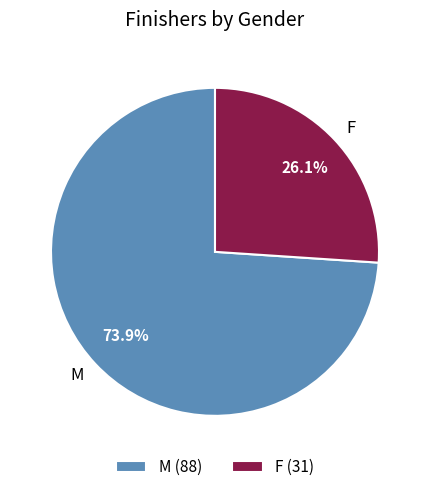

What is the total percentage of F and M?

100.0%